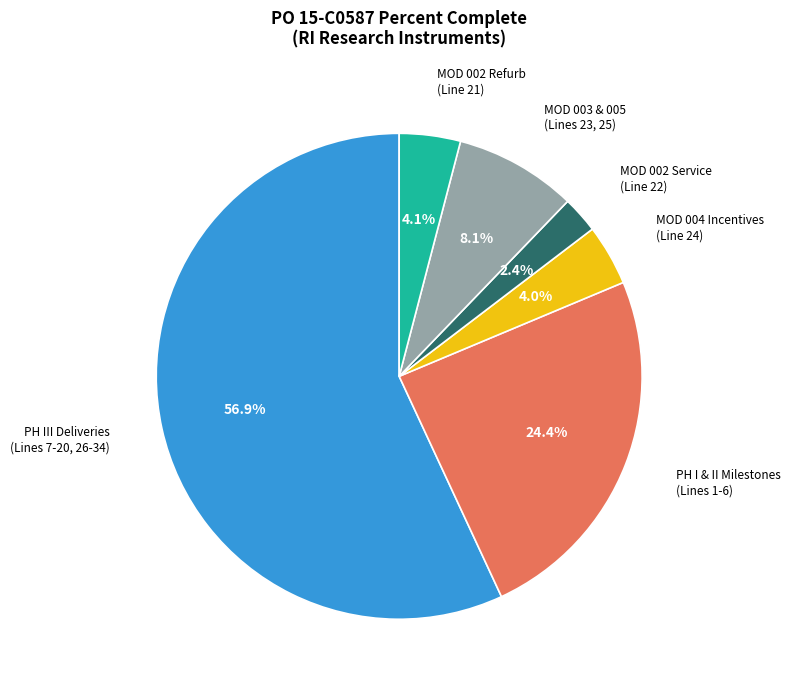

How many segments does this pie chart have?

6